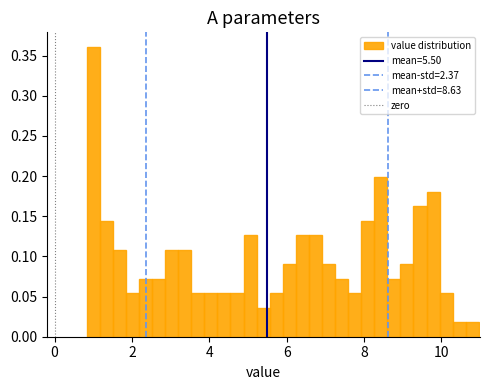

Read against the x-axis, roughly where is the centre of the tallest bar?

1.0